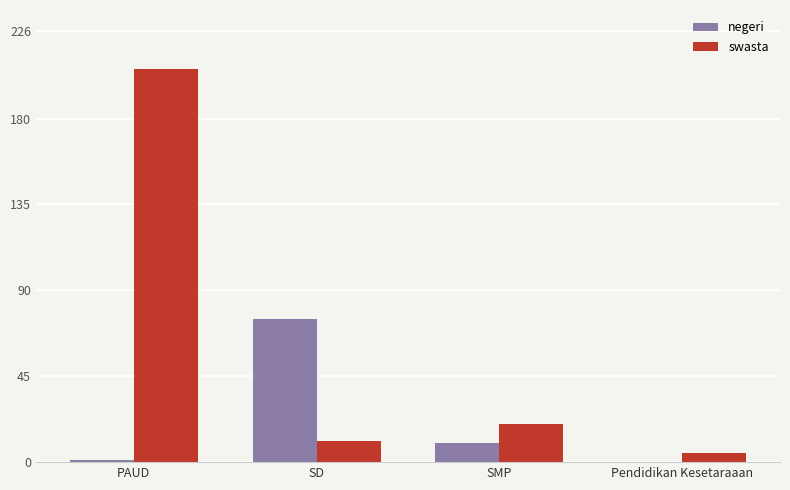

Count the number of data series in this chart.

2